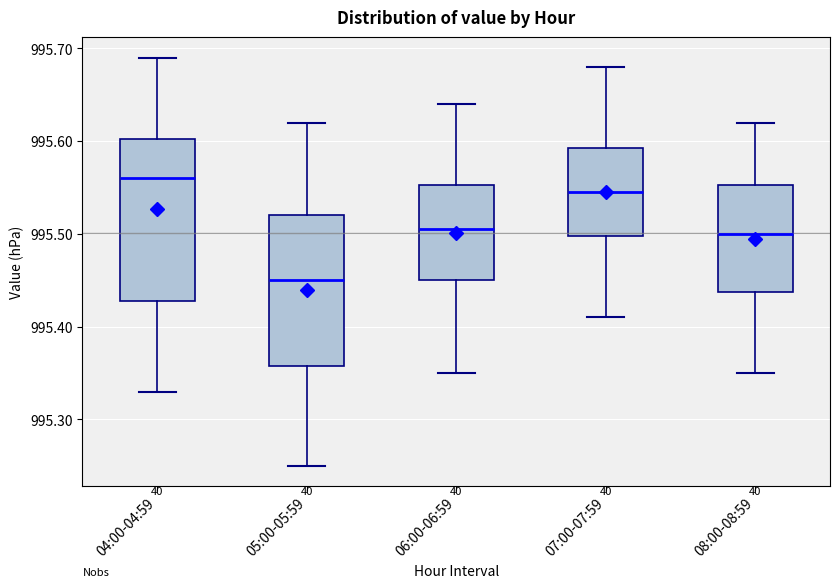

Reading left to right, read every box against the y-axis: the position of its median line, the range the box covers, and the ends of its whiskers. The values are not printed on the chart, so give them approximately, as read against the axis.

04:00-04:59: median 995.56, box 995.43 to 995.60, whiskers 995.33 to 995.69
05:00-05:59: median 995.45, box 995.36 to 995.52, whiskers 995.25 to 995.62
06:00-06:59: median 995.51, box 995.45 to 995.55, whiskers 995.35 to 995.64
07:00-07:59: median 995.55, box 995.50 to 995.59, whiskers 995.41 to 995.68
08:00-08:59: median 995.50, box 995.44 to 995.55, whiskers 995.35 to 995.62